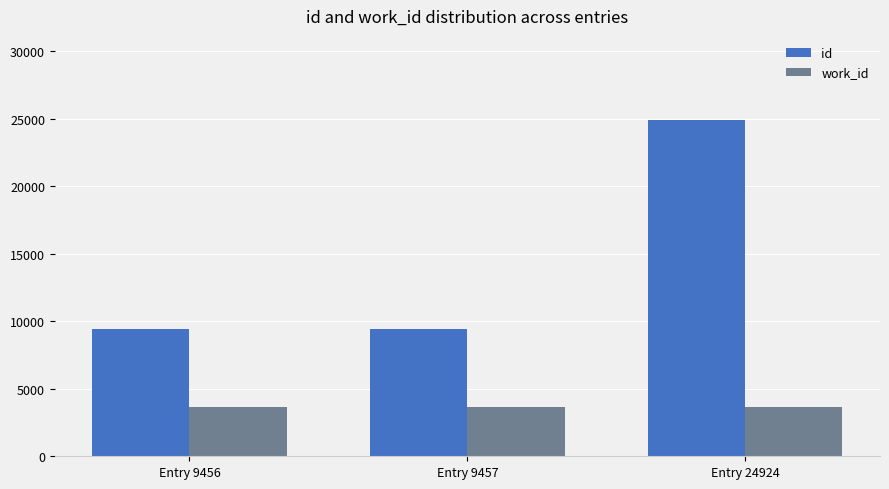

List the series in order of their peak value, highest first.

id, work_id